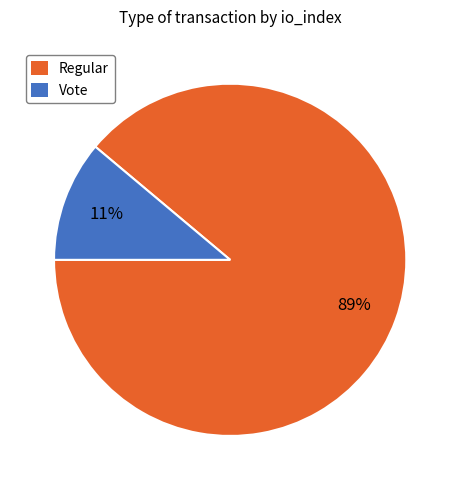

Rank the categories by value from lowest to highest.

Vote, Regular